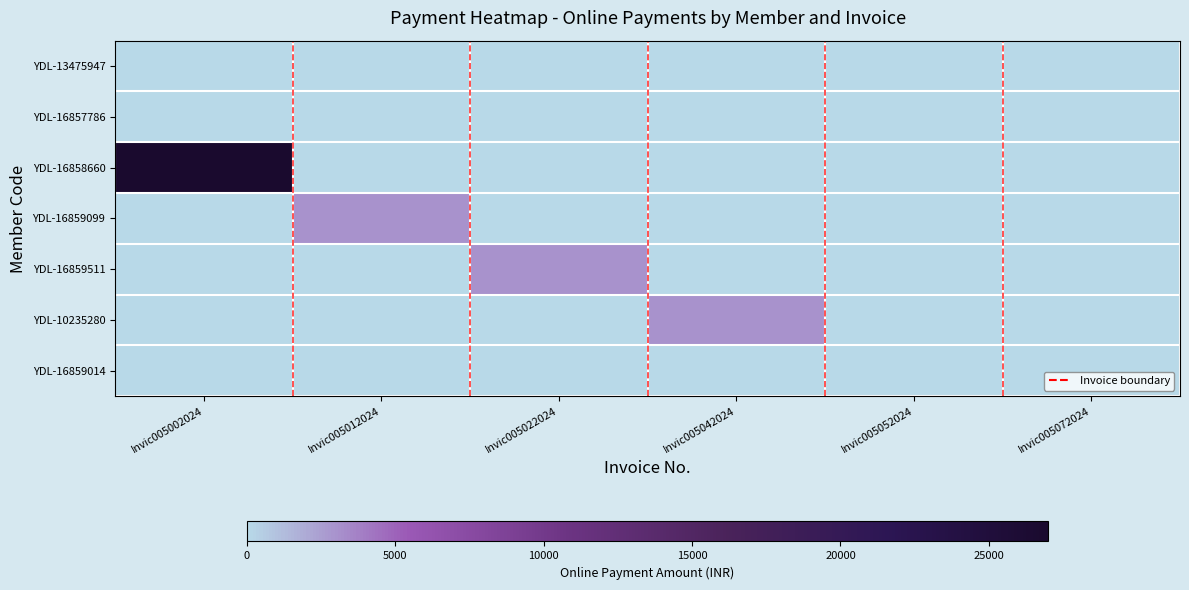

Reading left to right, extract all data points from this chart.

YDL-13475947: Invic005002024=0	Invic005012024=0	Invic005022024=0	Invic005042024=0	Invic005052024=0	Invic005072024=0
YDL-16857786: Invic005002024=0	Invic005012024=0	Invic005022024=0	Invic005042024=0	Invic005052024=0	Invic005072024=0
YDL-16858660: Invic005002024=27000	Invic005012024=0	Invic005022024=0	Invic005042024=0	Invic005052024=0	Invic005072024=0
YDL-16859099: Invic005002024=0	Invic005012024=3000	Invic005022024=0	Invic005042024=0	Invic005052024=0	Invic005072024=0
YDL-16859511: Invic005002024=0	Invic005012024=0	Invic005022024=3000	Invic005042024=0	Invic005052024=0	Invic005072024=0
YDL-10235280: Invic005002024=0	Invic005012024=0	Invic005022024=0	Invic005042024=3000	Invic005052024=0	Invic005072024=0
YDL-16859014: Invic005002024=0	Invic005012024=0	Invic005022024=0	Invic005042024=0	Invic005052024=0	Invic005072024=0